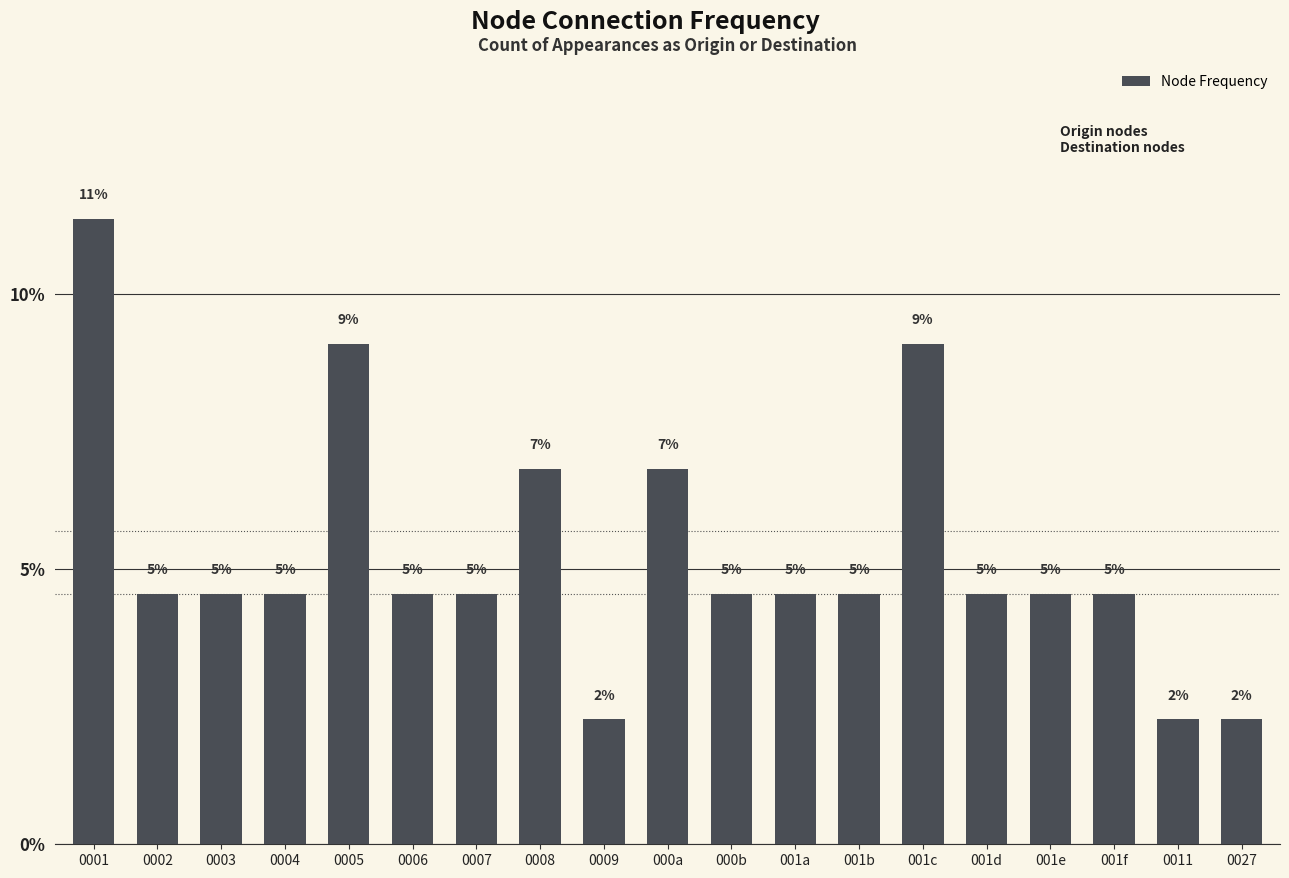

Which has a higher value, 000b or 0011?

000b